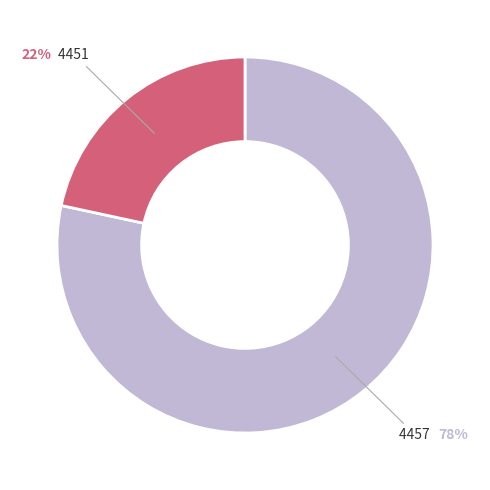

Is there any slice that represents more than half of the pie?

Yes